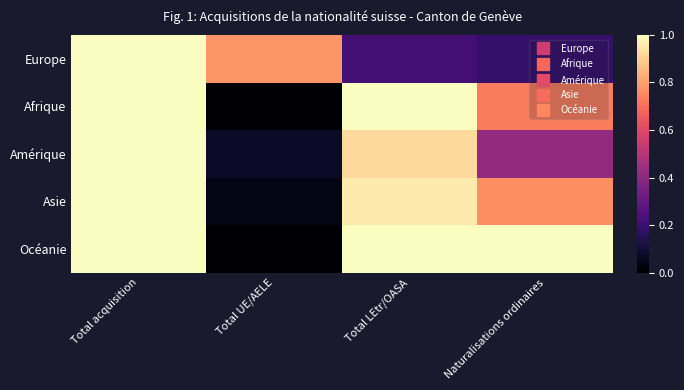

Rank the series at Total UE/AELE from highest to lowest value.

Europe, Amérique, Asie, Afrique, Océanie